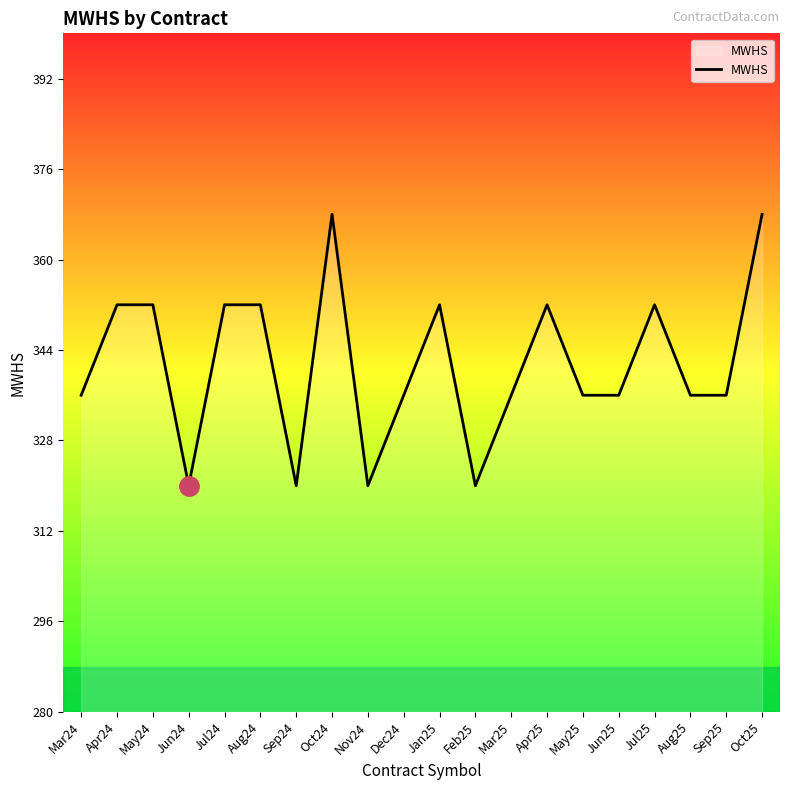

Reading right to left, extract all data points from this chart.

368	336	336	352	336	336	352	336	320	352	336	320	368	320	352	352	320	352	352	336